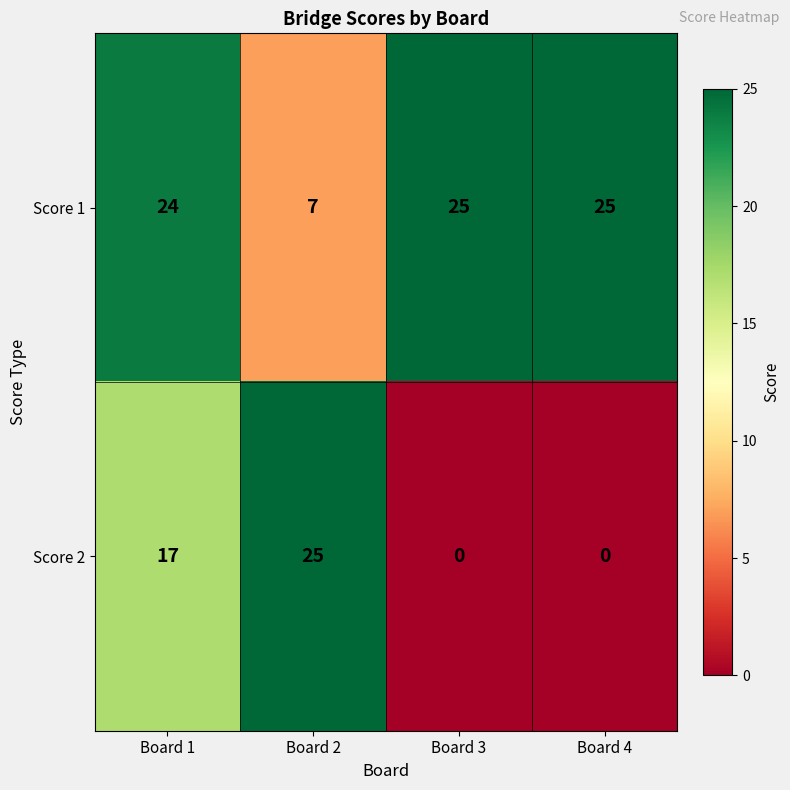

At which category is the sum across all series the highest?

Board 1